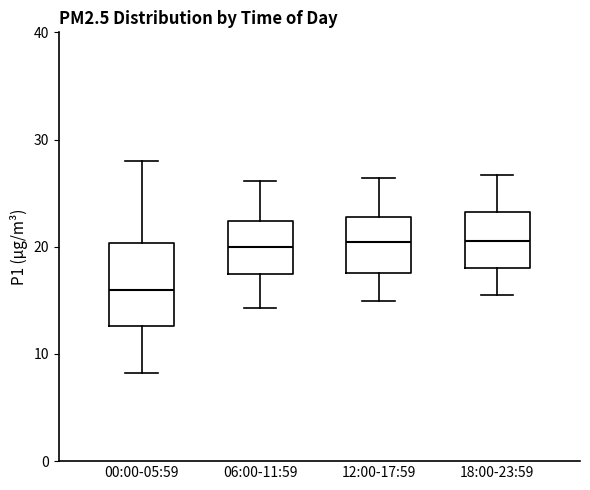

Where does the median line of the box for 18:00-23:59 sit on the y-axis? The values are not printed on the chart, so give them approximately, as read against the axis.

21